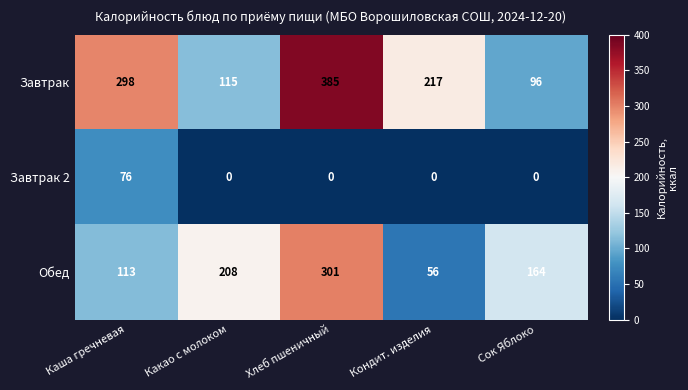

The value of Обед at Сок Яблоко is 164. True or false?

True